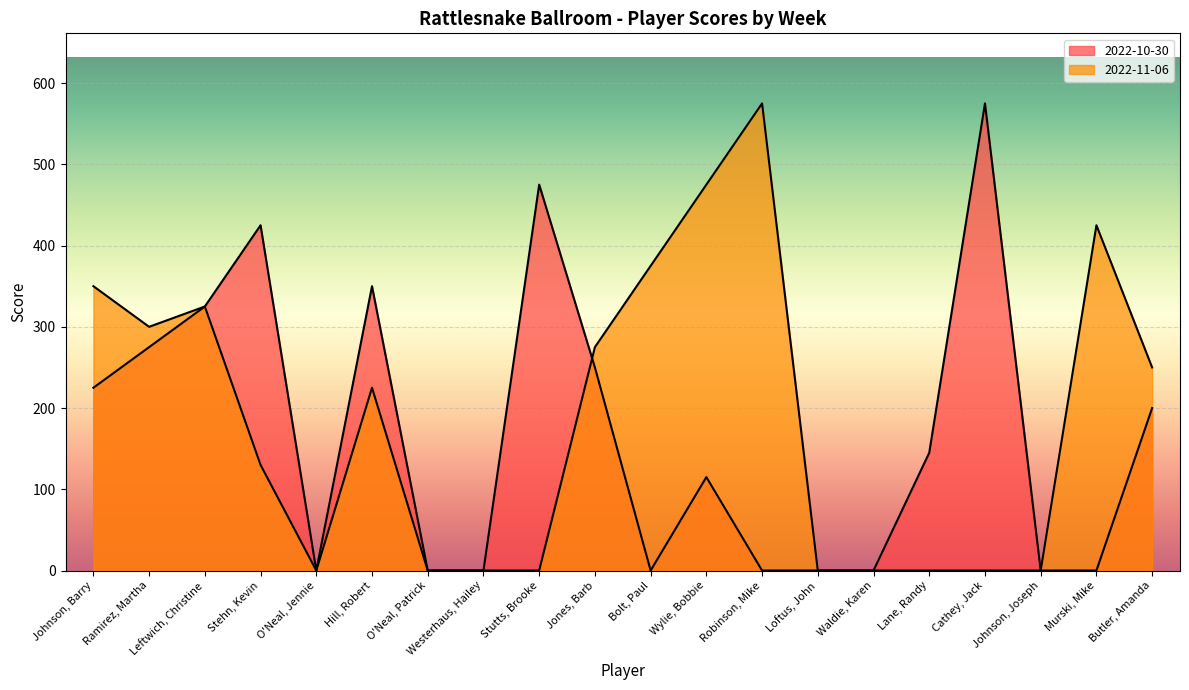

Where does the 2022-11-06 series first go above 225?

Johnson, Barry